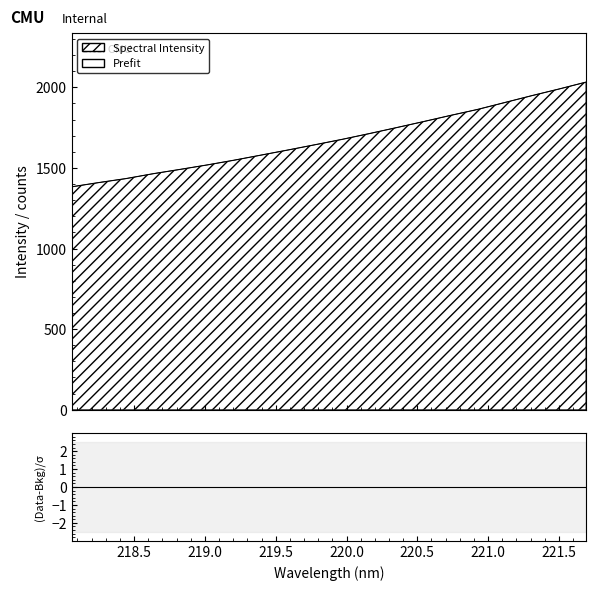

Is it true that the value at 218.6332 is 2230.5?

False